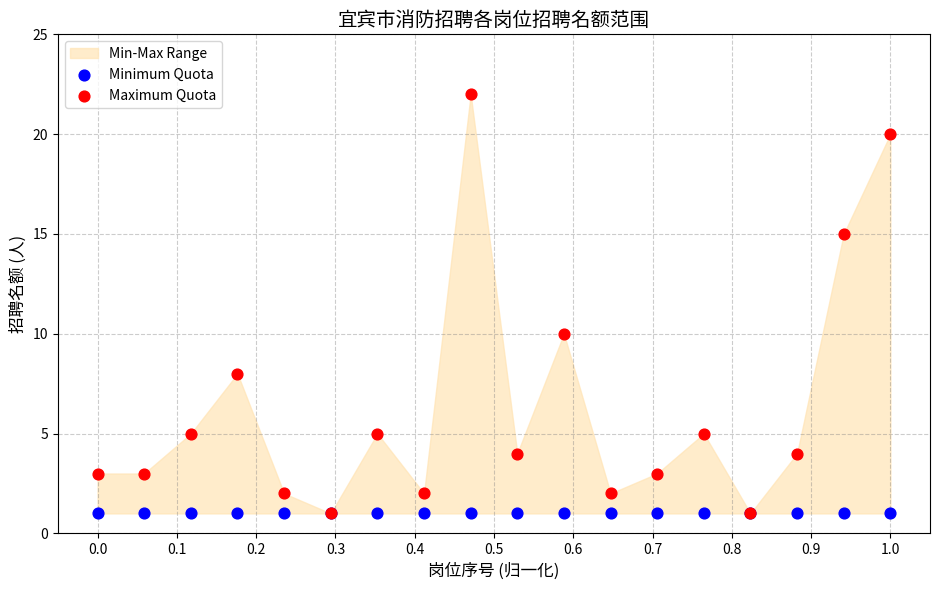

In the Maximum Quota series, what Y value is closest to 11?

10